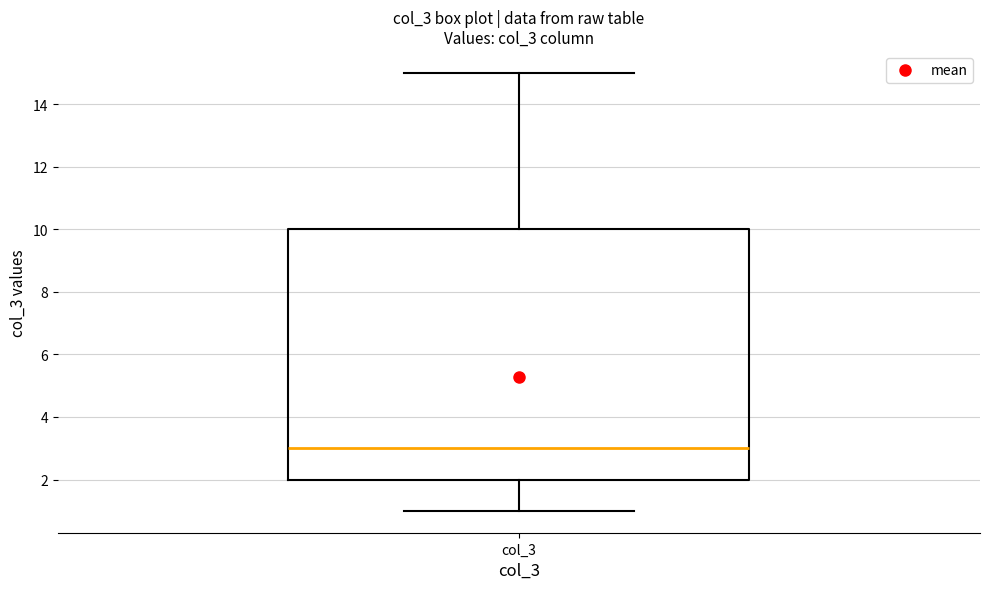

Read this box plot against the y-axis: the position of the median line, the range covered by the box, and the ends of both whiskers. The values are not printed on the chart, so give them approximately, as read against the axis.

median 3, box 2 to 10, whiskers 1 to 15